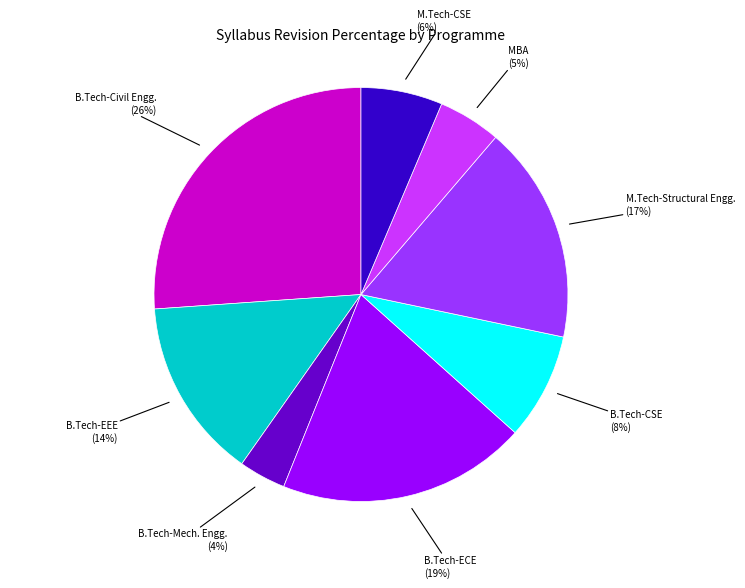

Is there a majority slice in this chart?

No